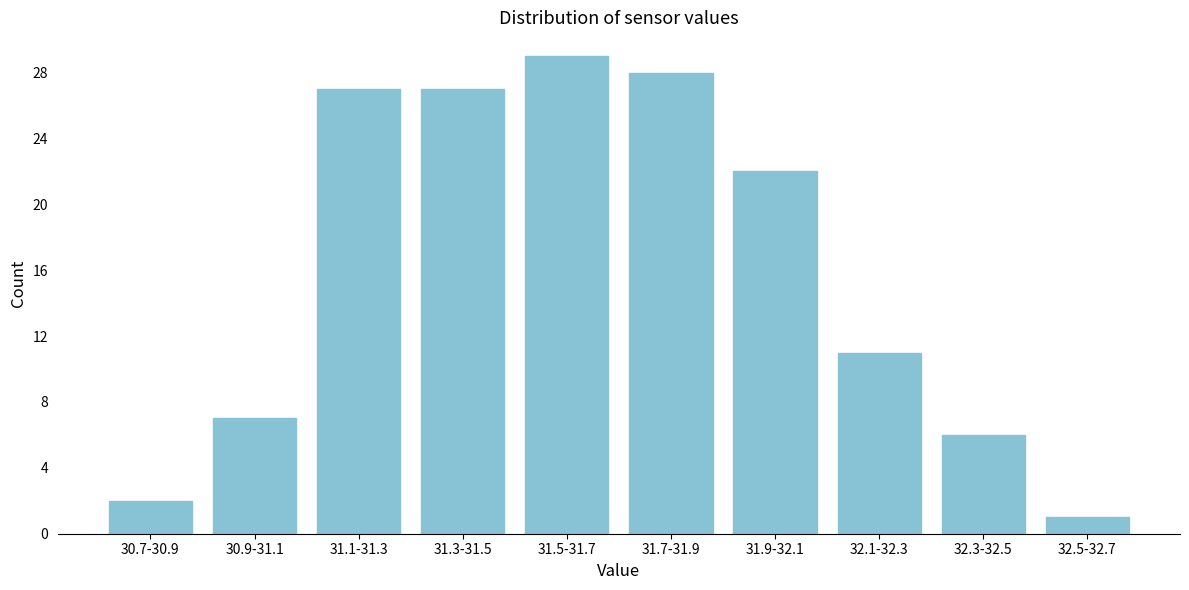

Reading left to right, what are all the values shown in this chart?

30.7-30.9=2	30.9-31.1=7	31.1-31.3=27	31.3-31.5=27	31.5-31.7=29	31.7-31.9=28	31.9-32.1=22	32.1-32.3=11	32.3-32.5=6	32.5-32.7=1